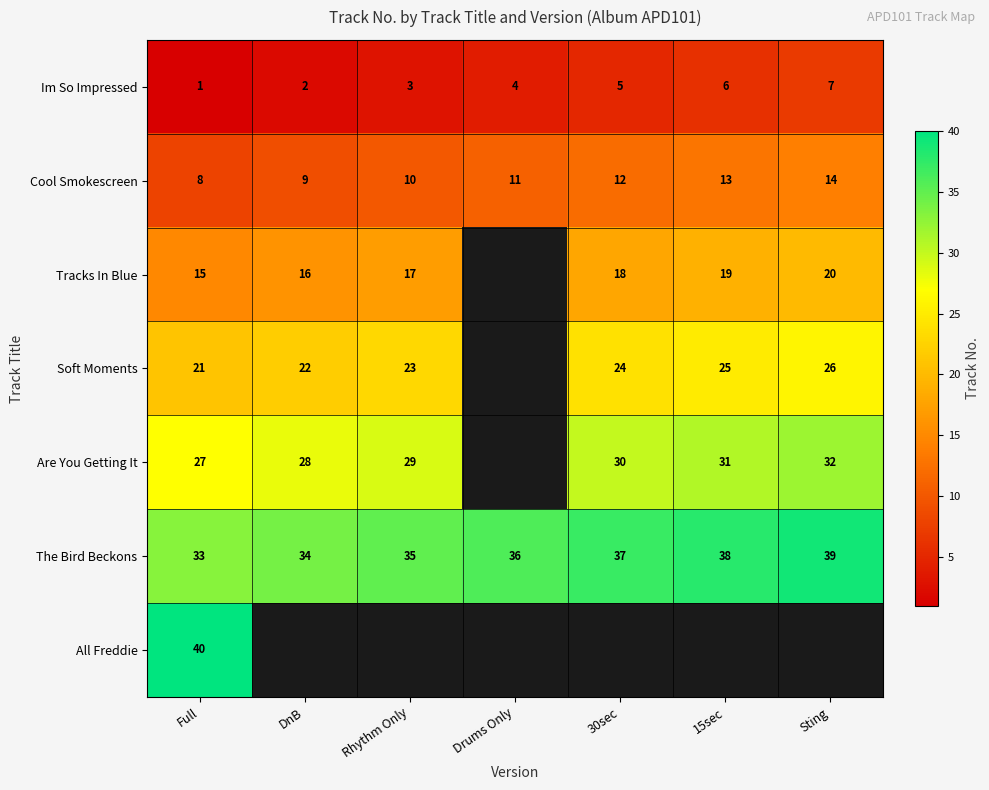

Count the Cool Smokescreen values in the range 9 to 13.

5